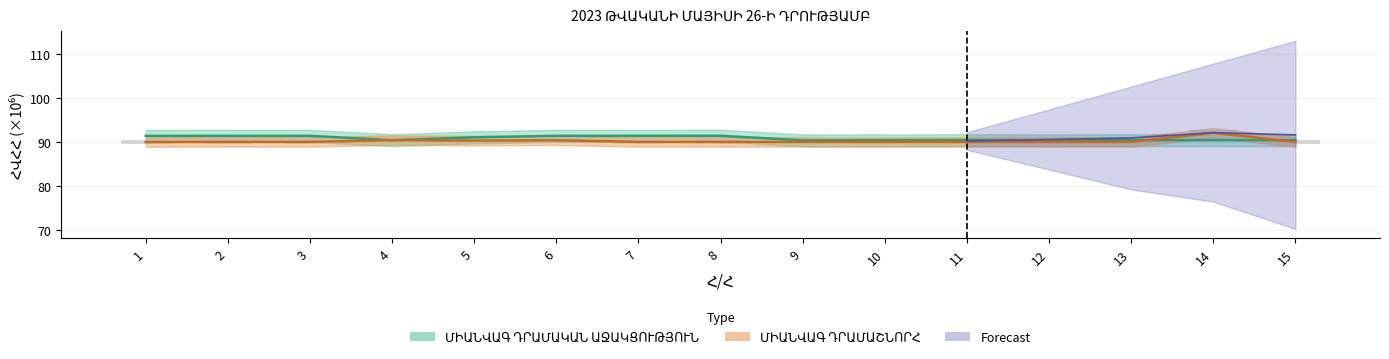

What is the maximum value for ՄԻԱՆՎԱԳ ԴՐԱՄԱՇՆՈՐՀ?

92.1